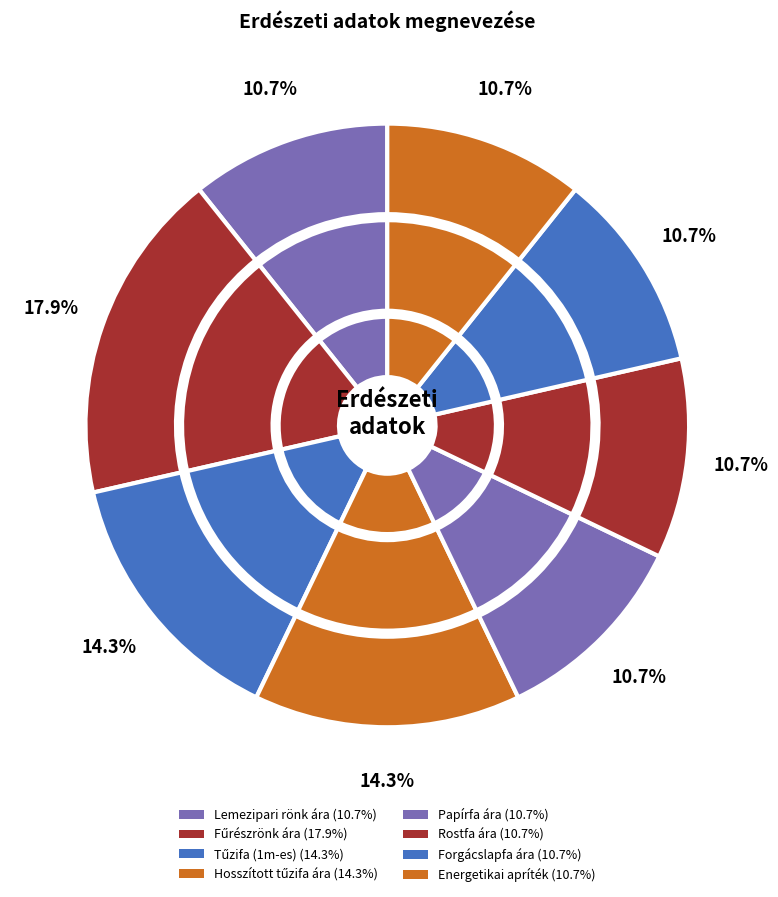

Which category has the smallest portion of the pie?

Lemezipari rönk ára